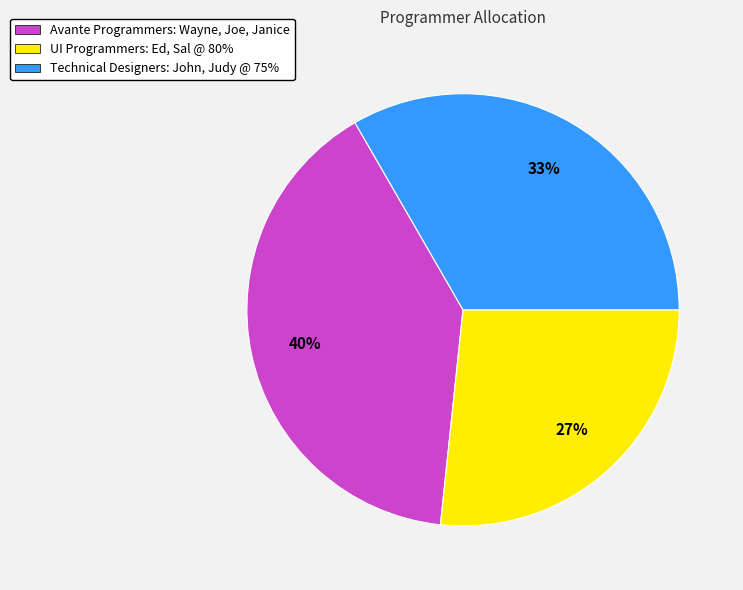

Is it true that UI Programmers: Ed, Sal @ 80% is 27% of the pie?

True